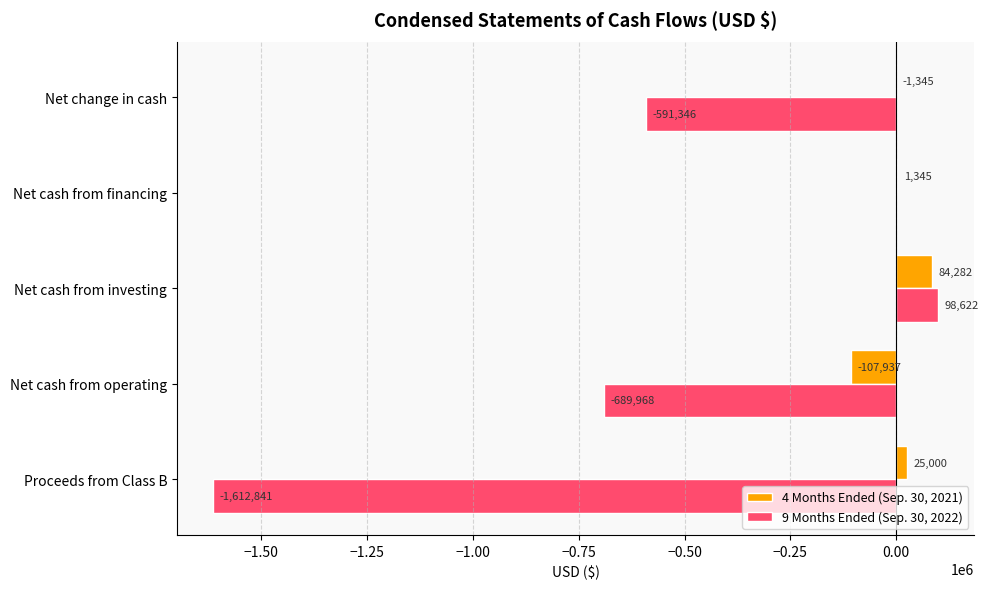

What is the sum of the 4 Months Ended (Sep. 30, 2021) values at Net cash from financing and Net cash from investing?

85627